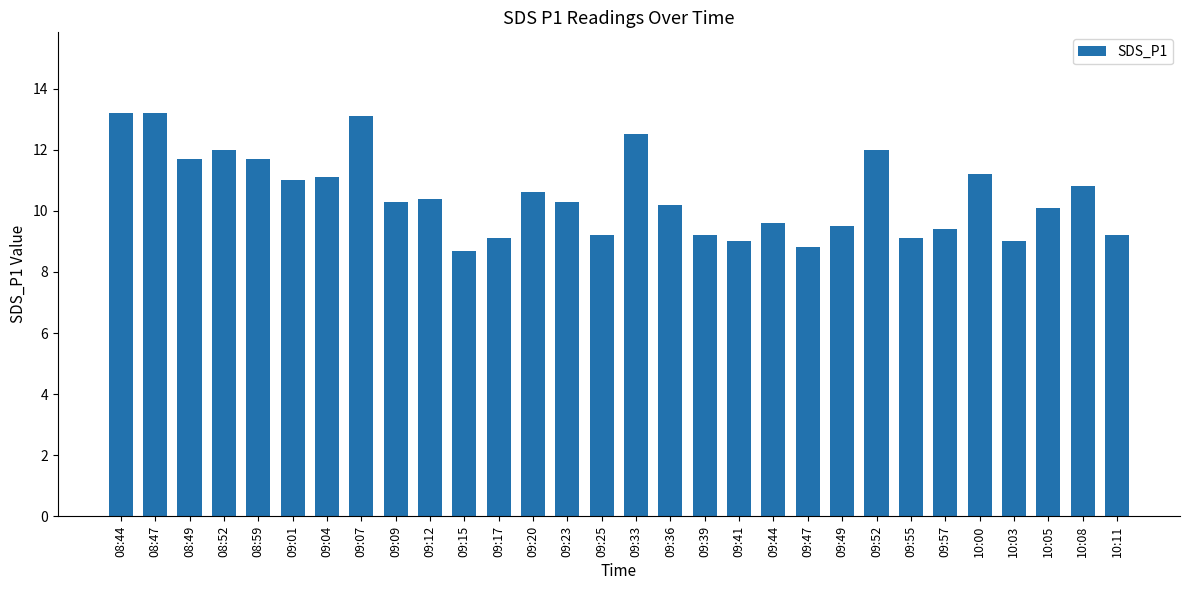

What is the greatest value displayed?

13.2